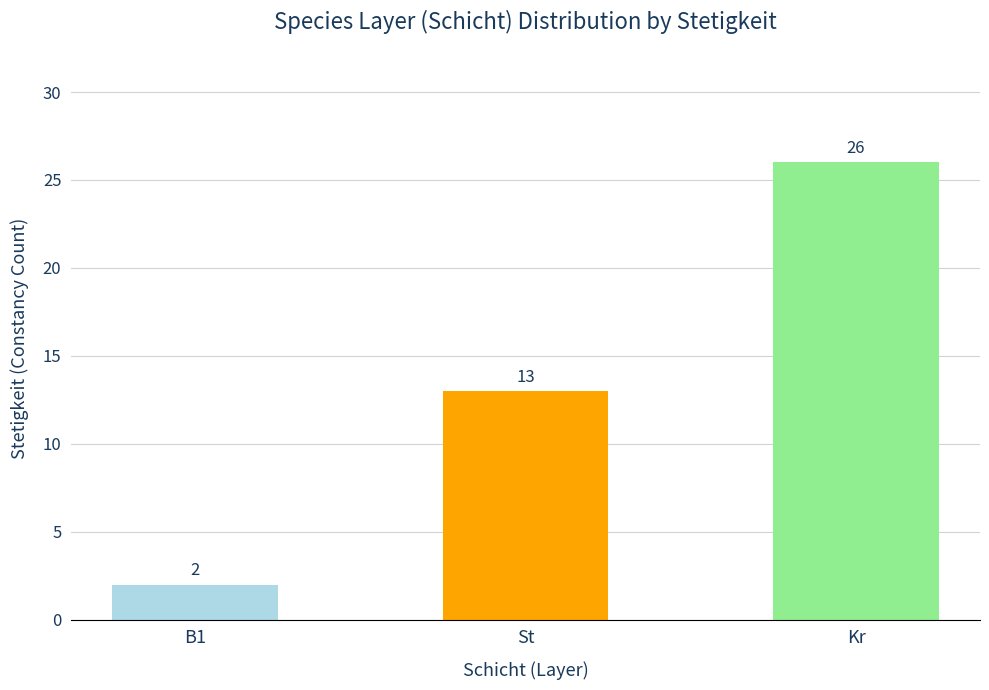

Reading right to left, list all the values displayed in this chart.

26	13	2